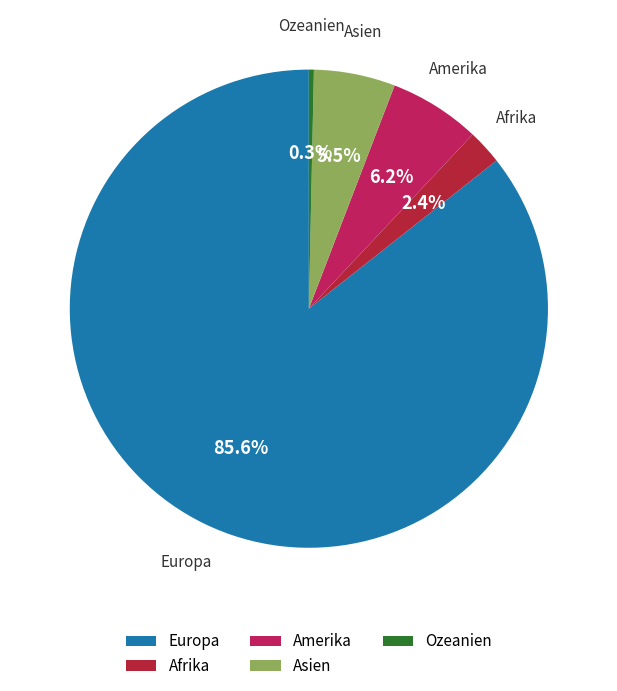

Count the number of slices in the pie.

5